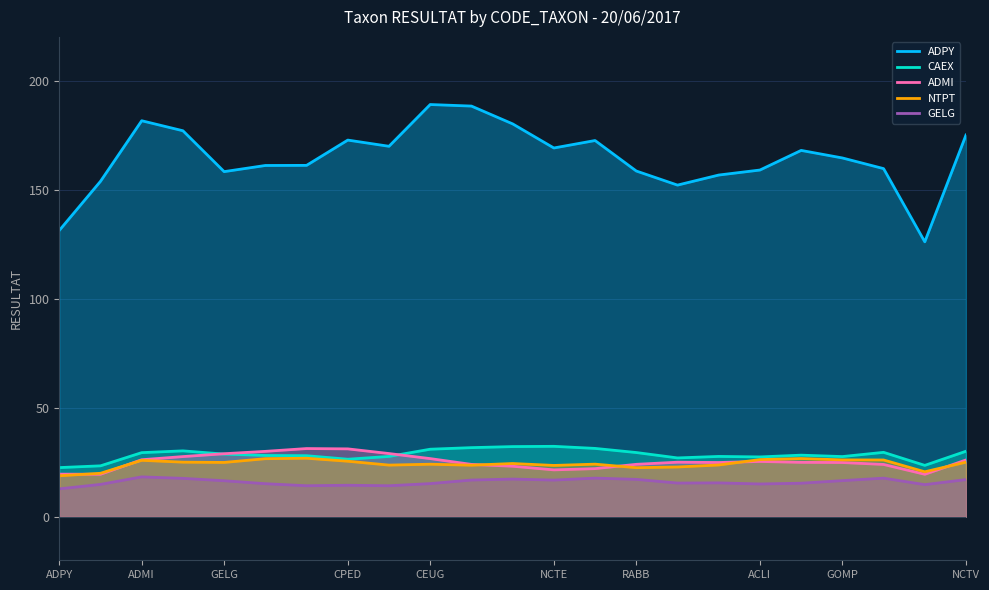

The CAEX series shows 16.7 at GOMP. True or false?

False